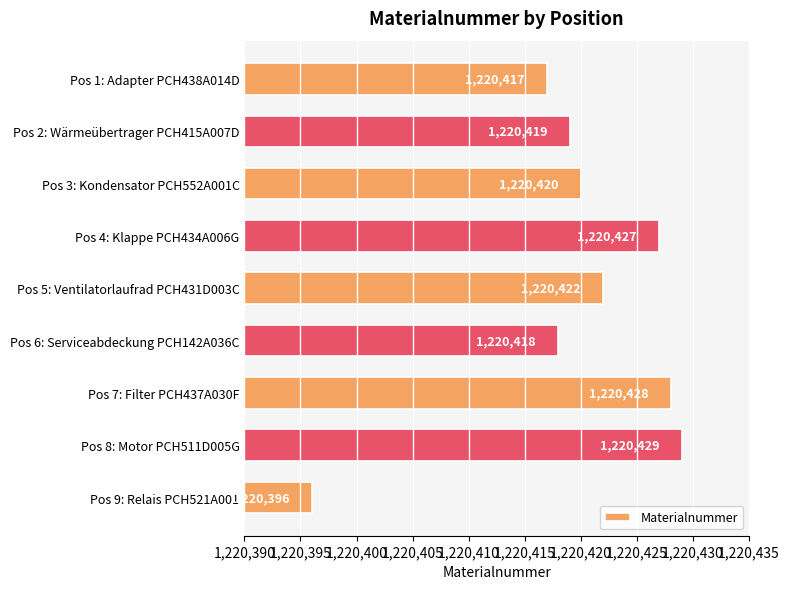

Between Pos 3: Kondensator PCH552A001C and Pos 4: Klappe PCH434A006G, which is larger?

Pos 4: Klappe PCH434A006G